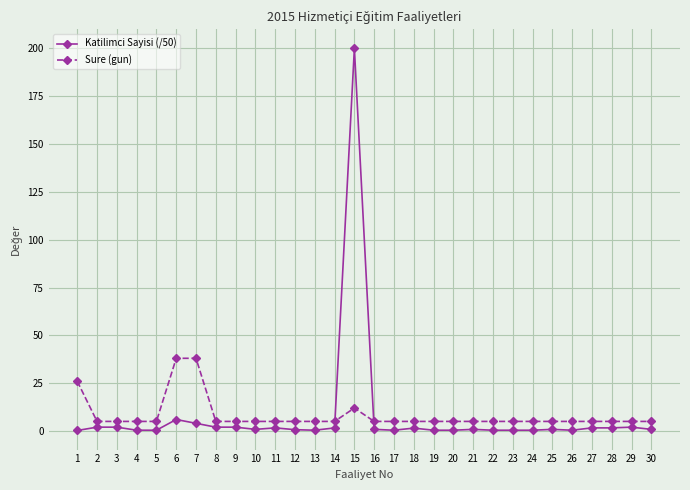

The Katilimci Sayisi (/50) series shows 0.8 at 10. True or false?

True